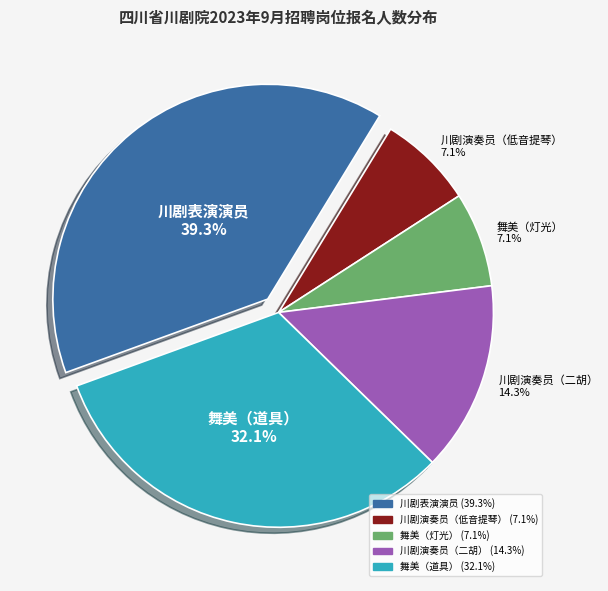

Combined, do 舞美（灯光） and 川剧演奏员（二胡） account for over 50%?

No